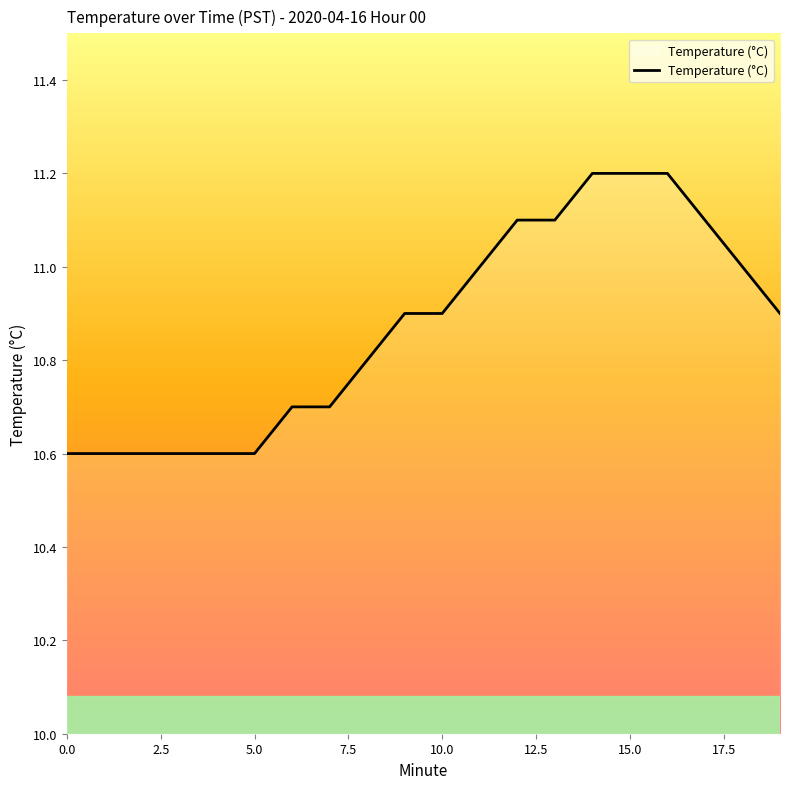

What is the maximum value shown in the chart?

11.2